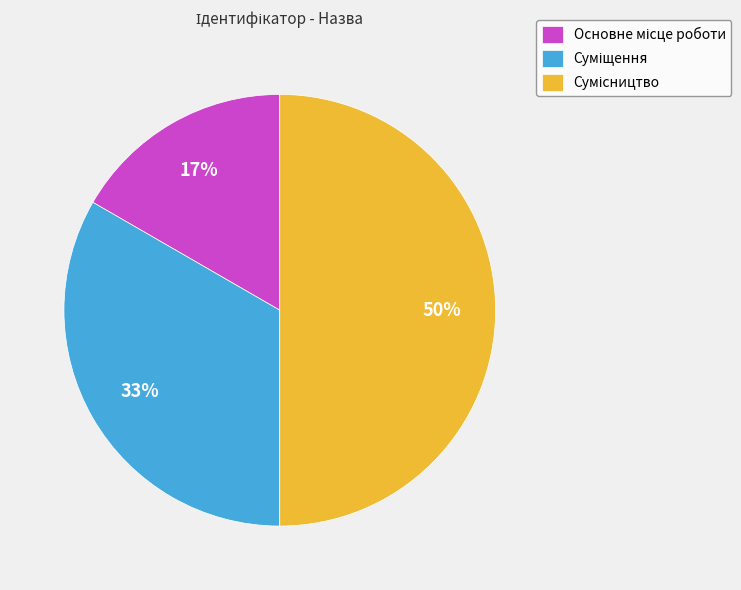

To the nearest percent, what is the average slice percentage?

33%